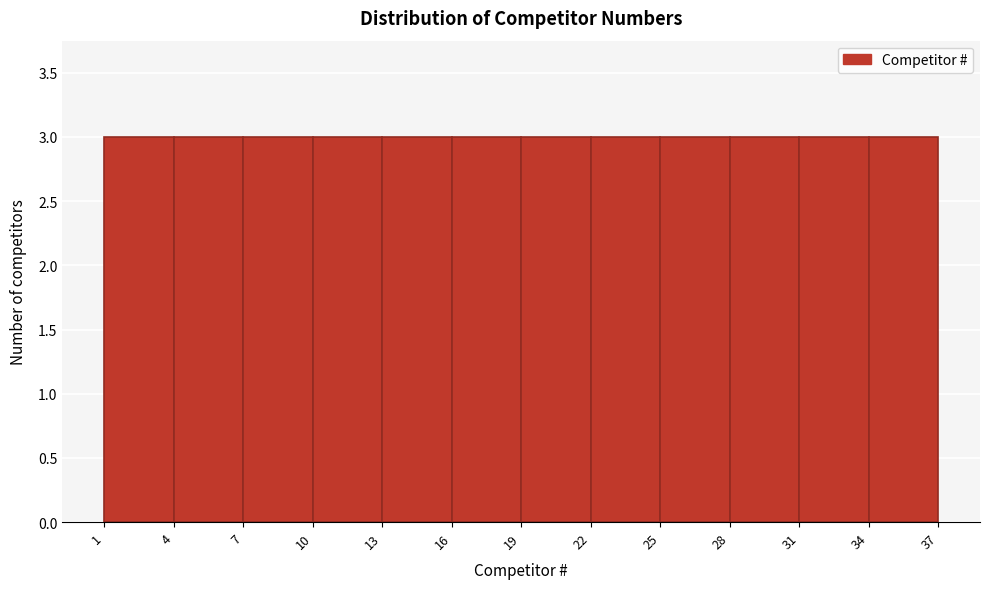

Reading left to right, list every bar in this chart as the range it spans on the x-axis followed by its height. The values are not printed on the chart, so give them approximately, as read against the axis.

1 to 4: 3
4 to 7: 3
7 to 10: 3
10 to 13: 3
13 to 16: 3
16 to 19: 3
19 to 22: 3
22 to 25: 3
25 to 28: 3
28 to 31: 3
31 to 34: 3
34 to 37: 3